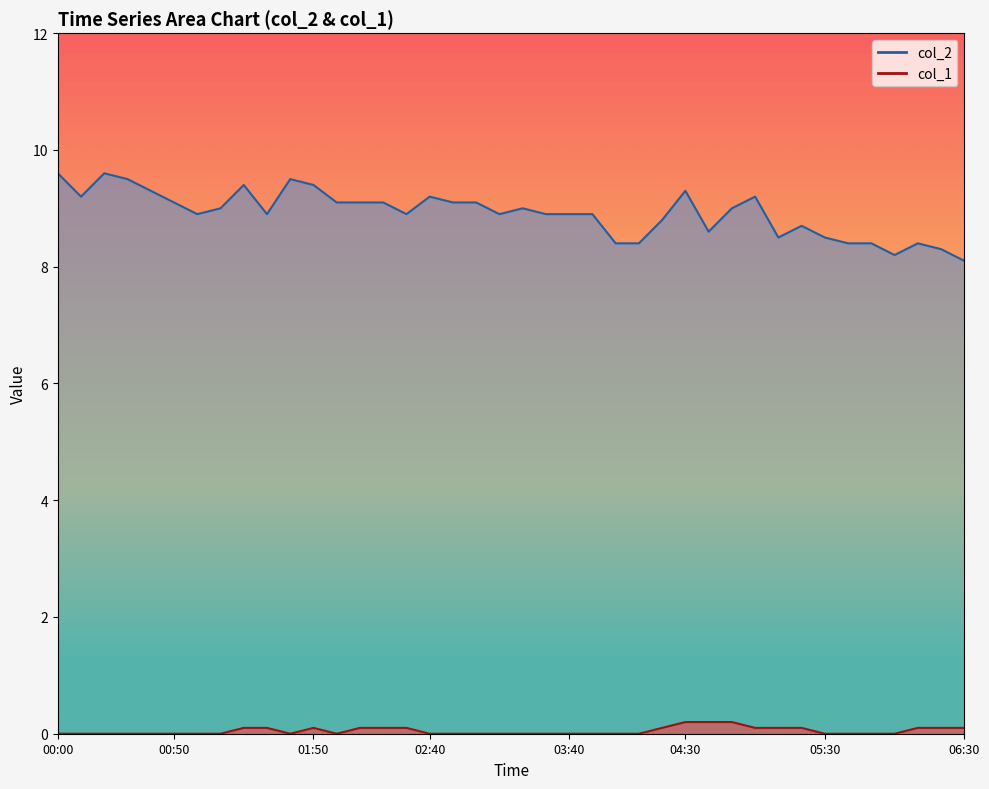

In col_2 line, how many points are higher than both neighbors (excluding endpoints)?

9